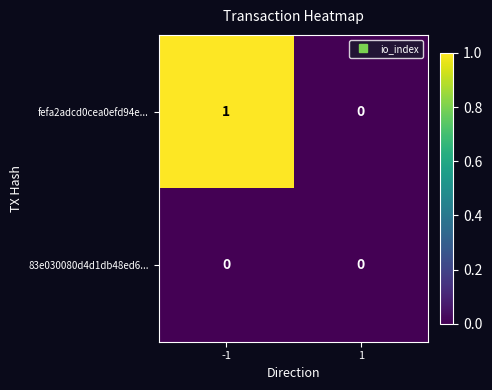

True or false: fefa2adcd0cea0efd94e... has a value of 0 at 1.

True